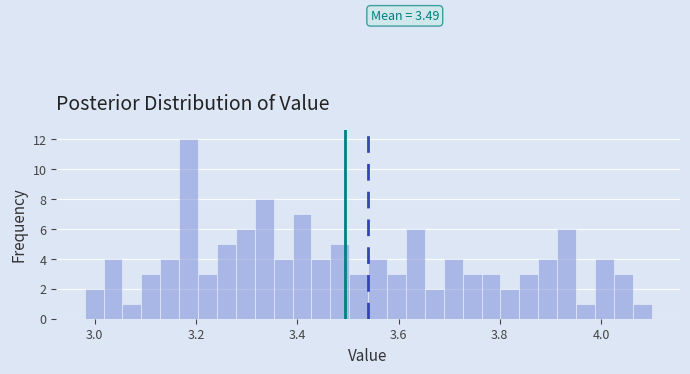

Read against the x-axis, roughly where is the centre of the tallest bar?

3.18